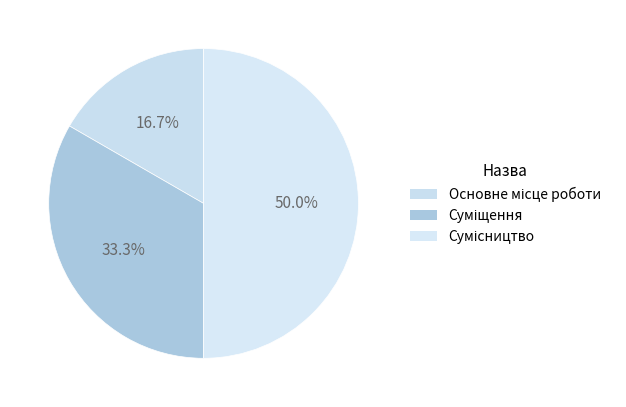

Is there a majority slice in this chart?

No